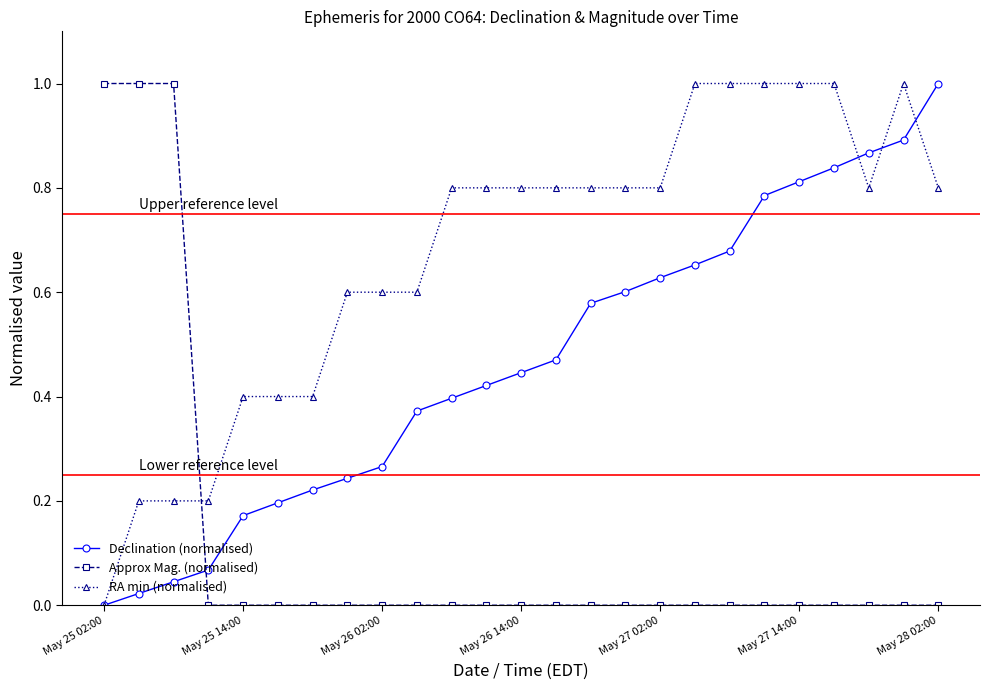

What is the value of the RA min (normalised) point at the 18th from the left?

1.0